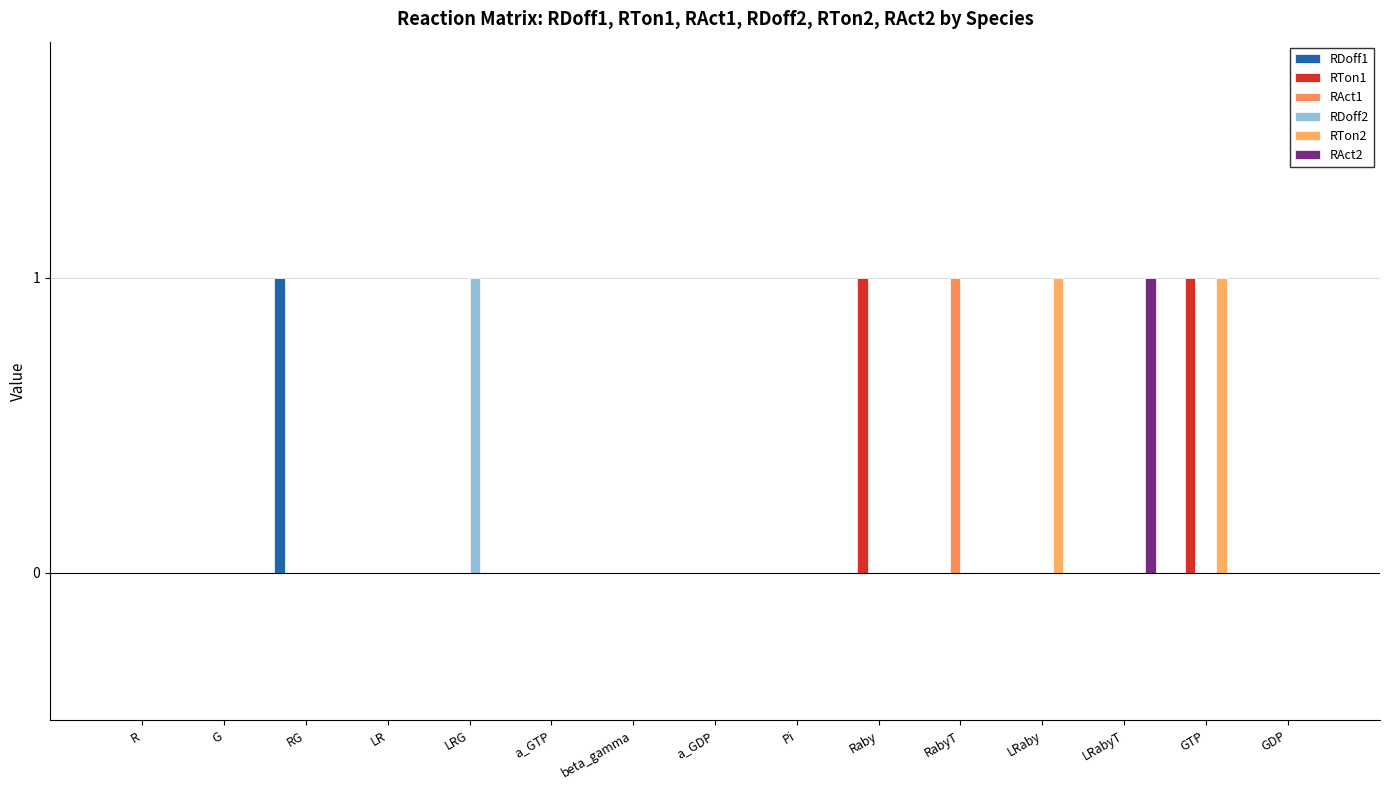

The value of RAct1 at LRabyT is -1. True or false?

False